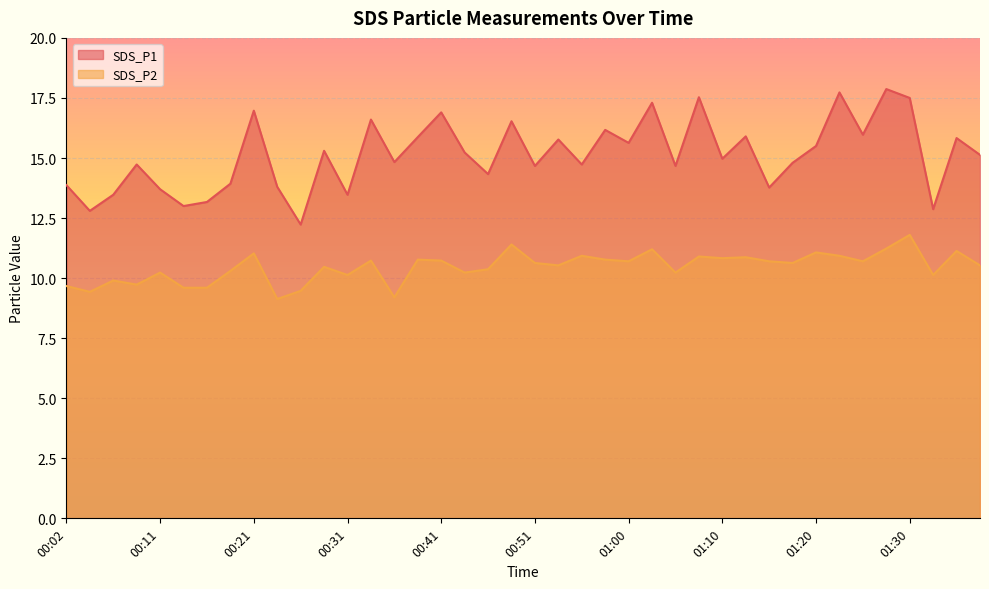

True or false: SDS_P1 has a value of 8.3 at 00:55.

False